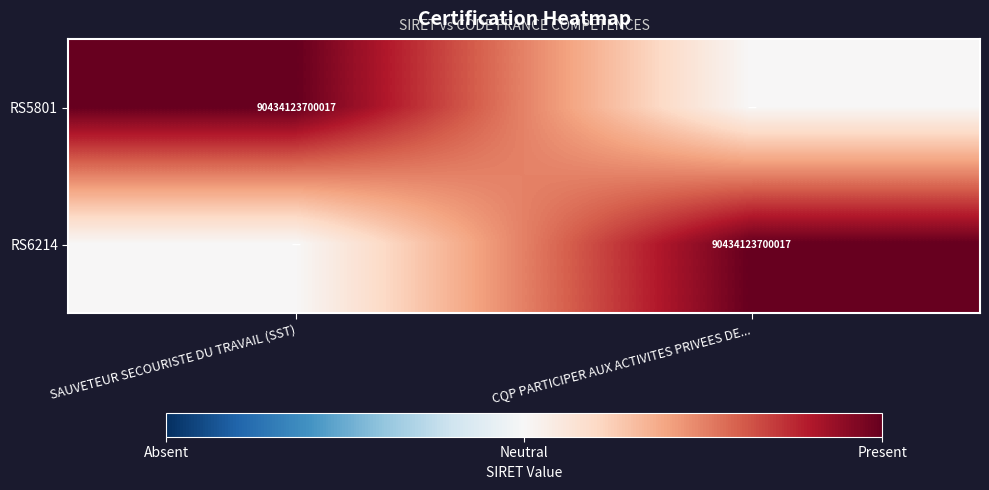

The value of RS5801 at SAUVETEUR SECOURISTE DU TRAVAIL (SST) is 90434123700017. True or false?

True